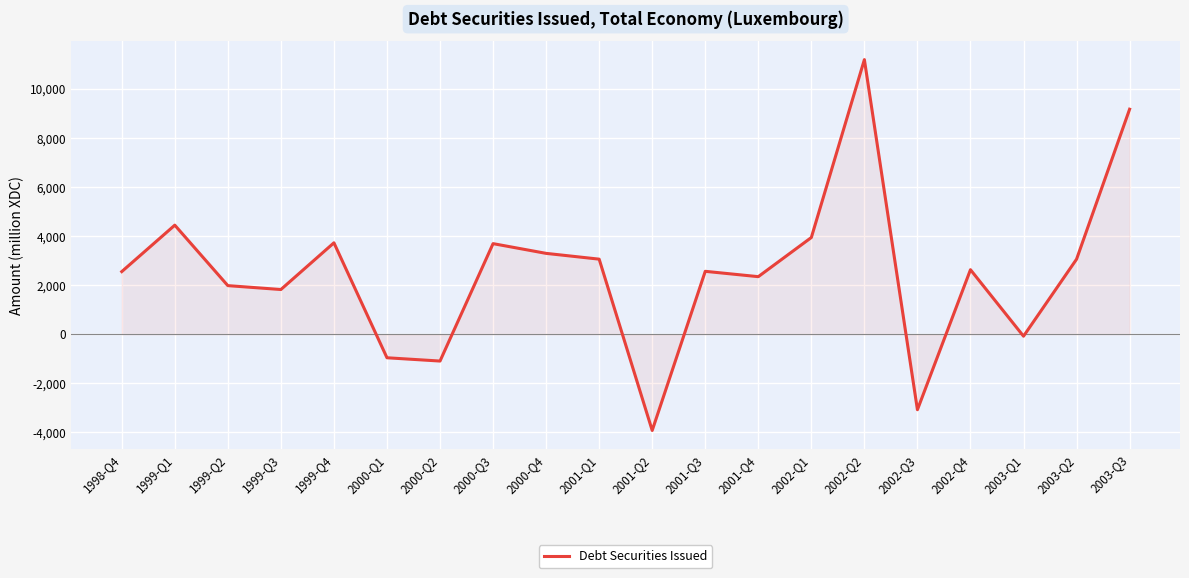

What is the difference between the values at 2001-Q2 and 2003-Q1?

3843.4